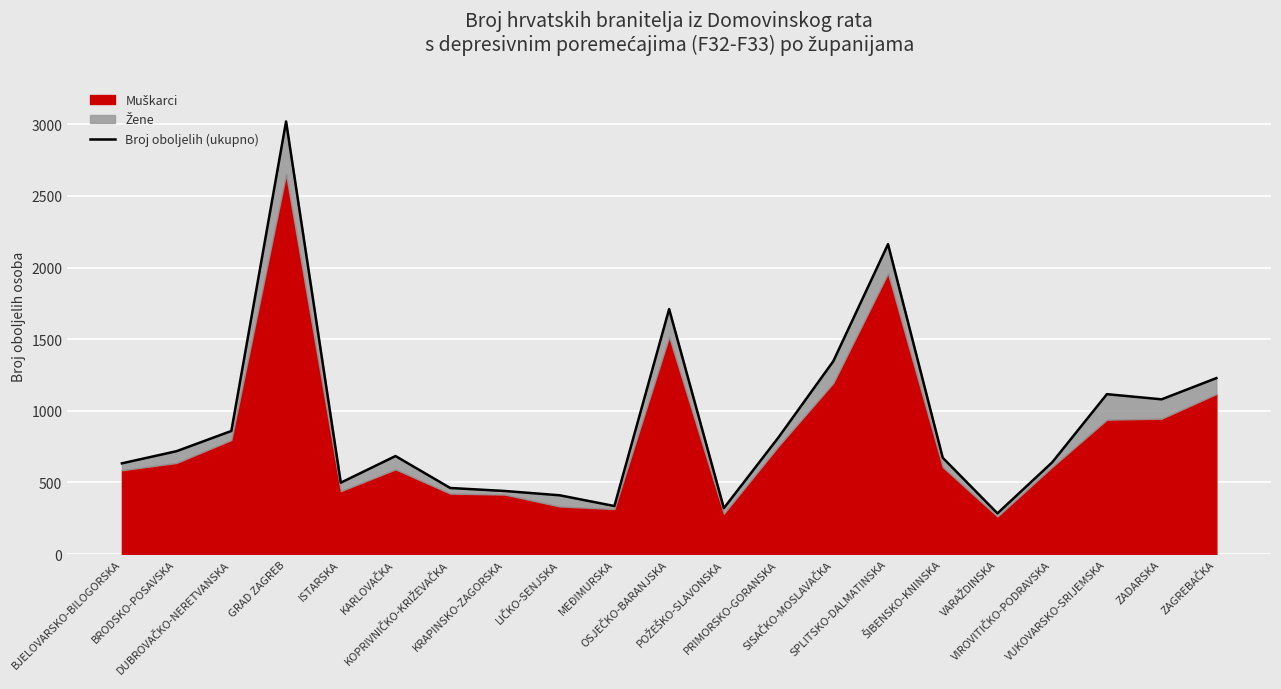

What is the change in value from MEĐIMURSKA to ŠIBENSKO-KNINSKA?

+337